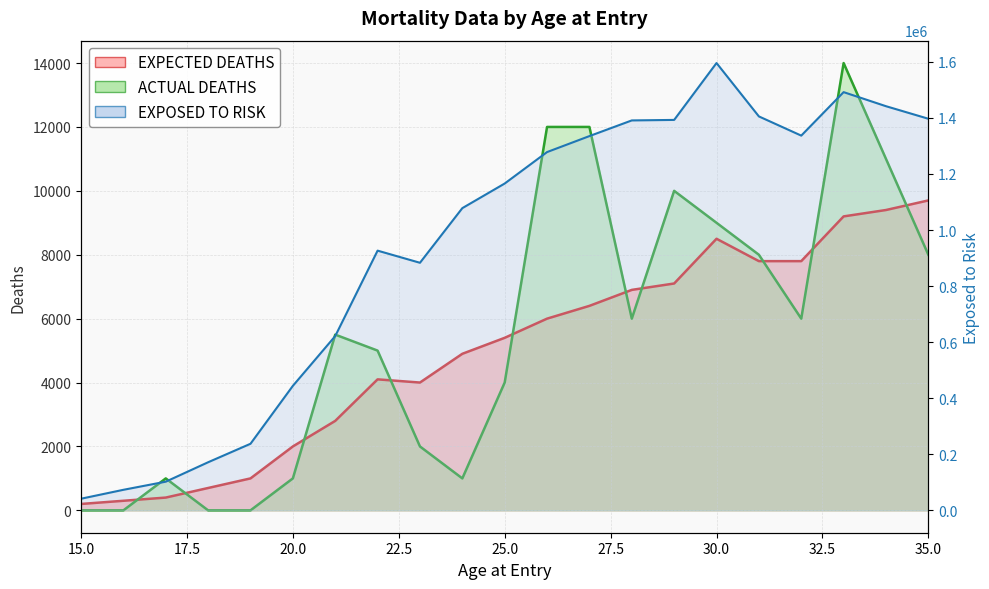

True or false: ACTUAL DEATHS and EXPOSED TO RISK intersect in this chart.

False